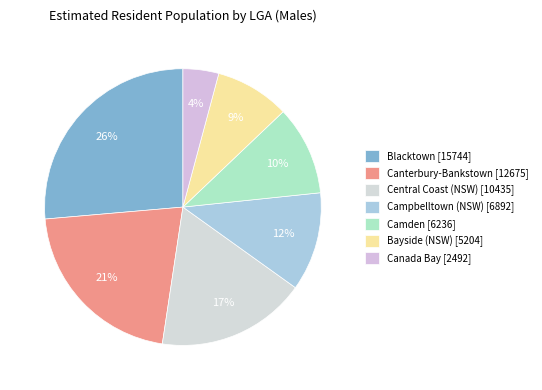

To the nearest percent, what is the difference between the Canada Bay and Canterbury-Bankstown slice percentages?

17%